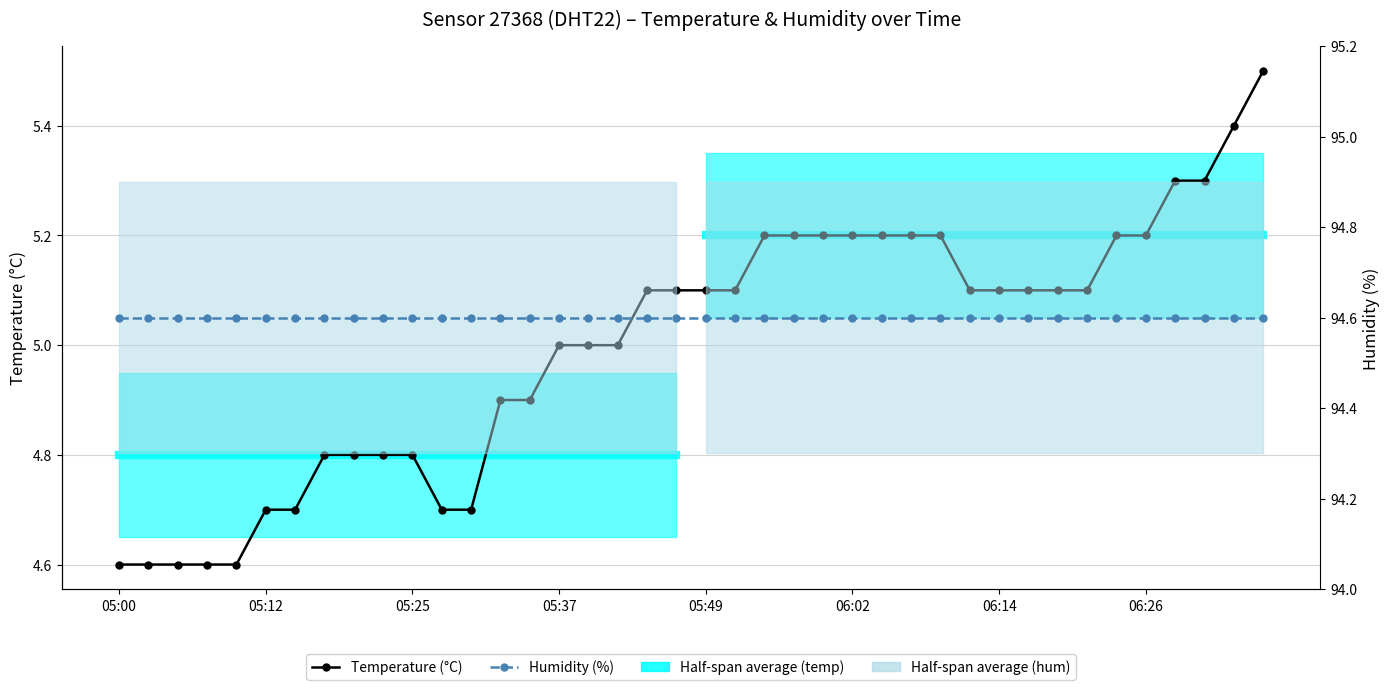

The chart shows a value of 1.3 at 06:31. True or false?

False